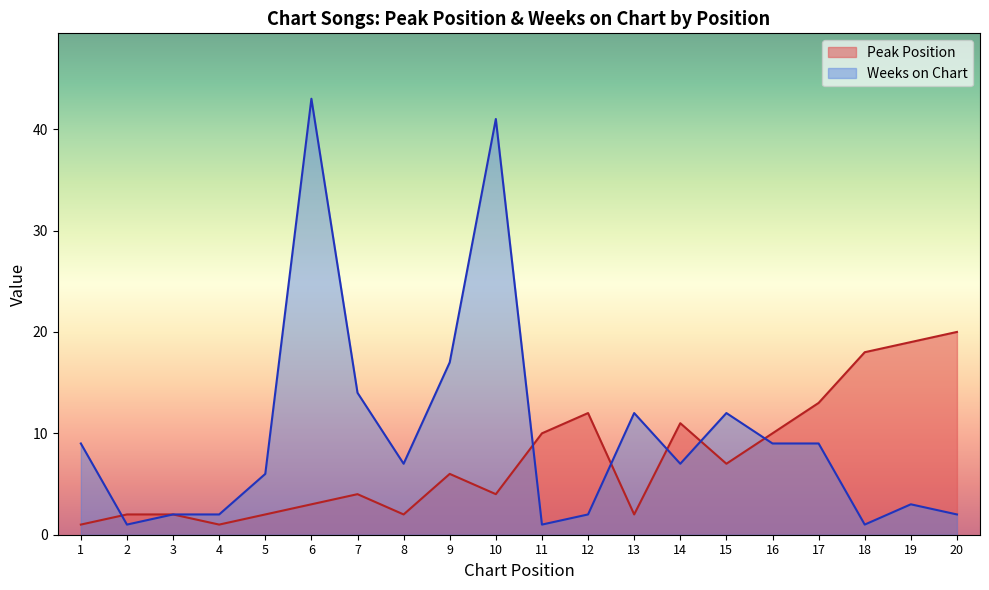

True or false: Weeks on Chart and Peak Position intersect in this chart.

True